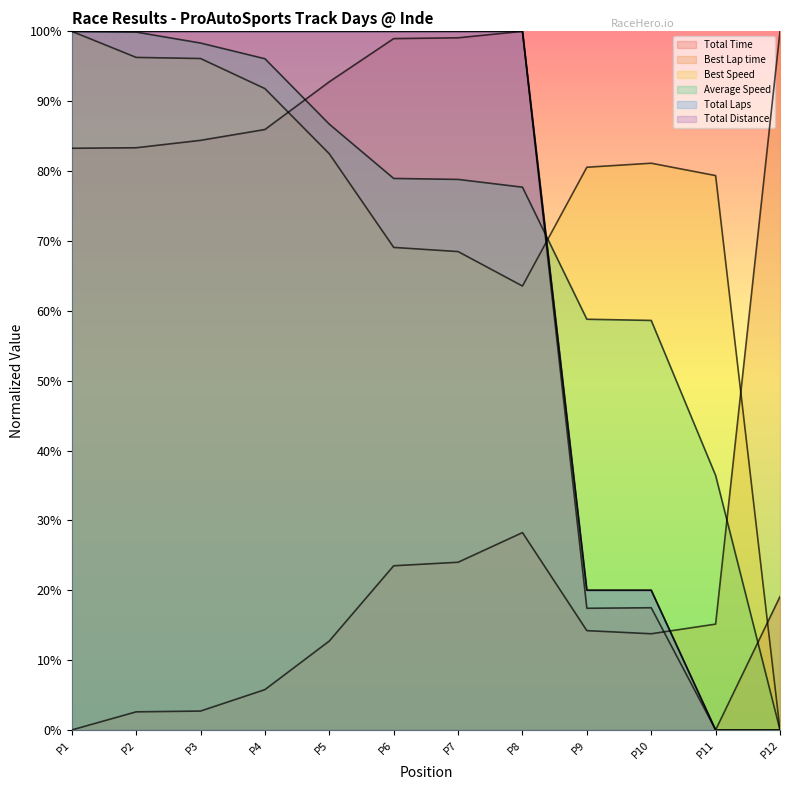

How many Total Distance values are between 0 and 1?

12